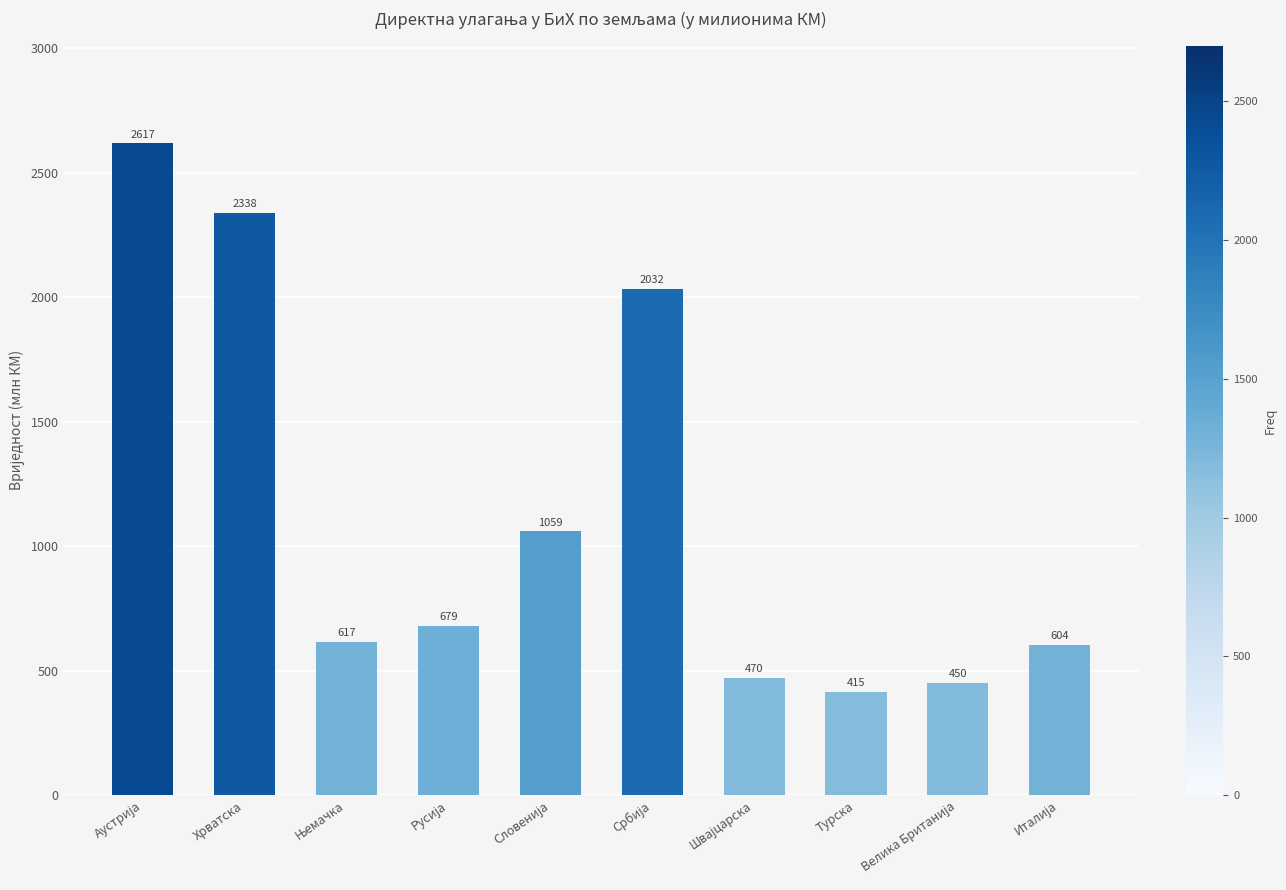

What is the sum of all values?

11280.2